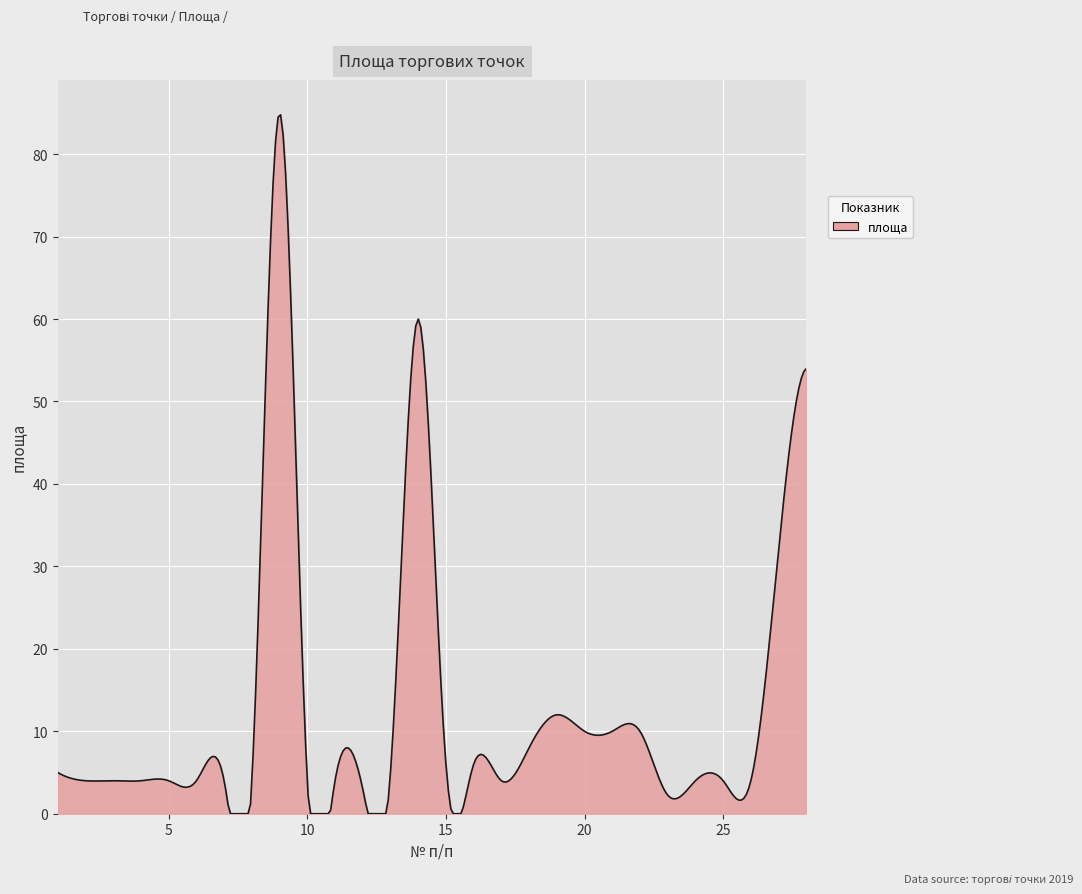

What is the maximum value shown in the chart?

84.8